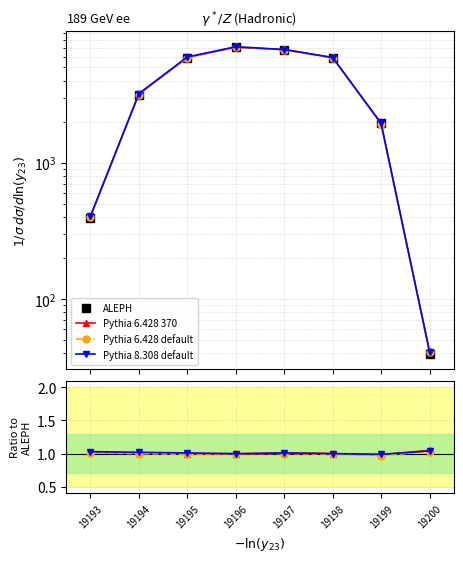

How many values in the ALEPH series are below 5914?

4